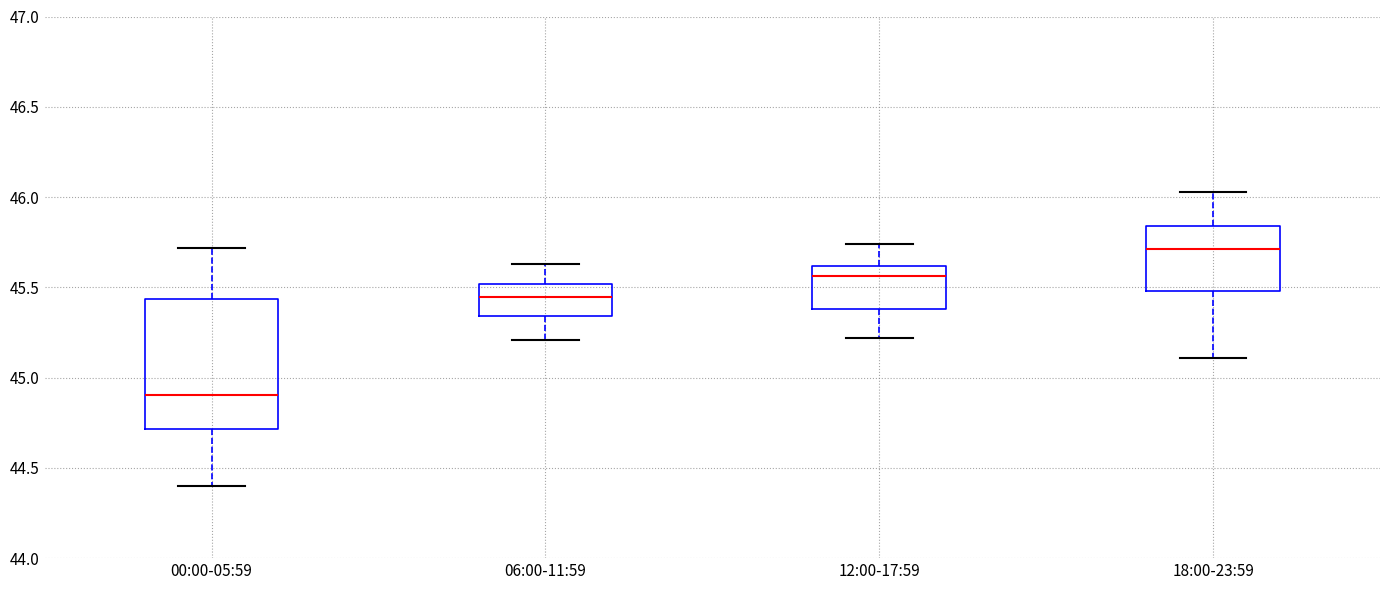

Comparing the boxes themselves (not the whiskers), which one is the tallest?

00:00-05:59